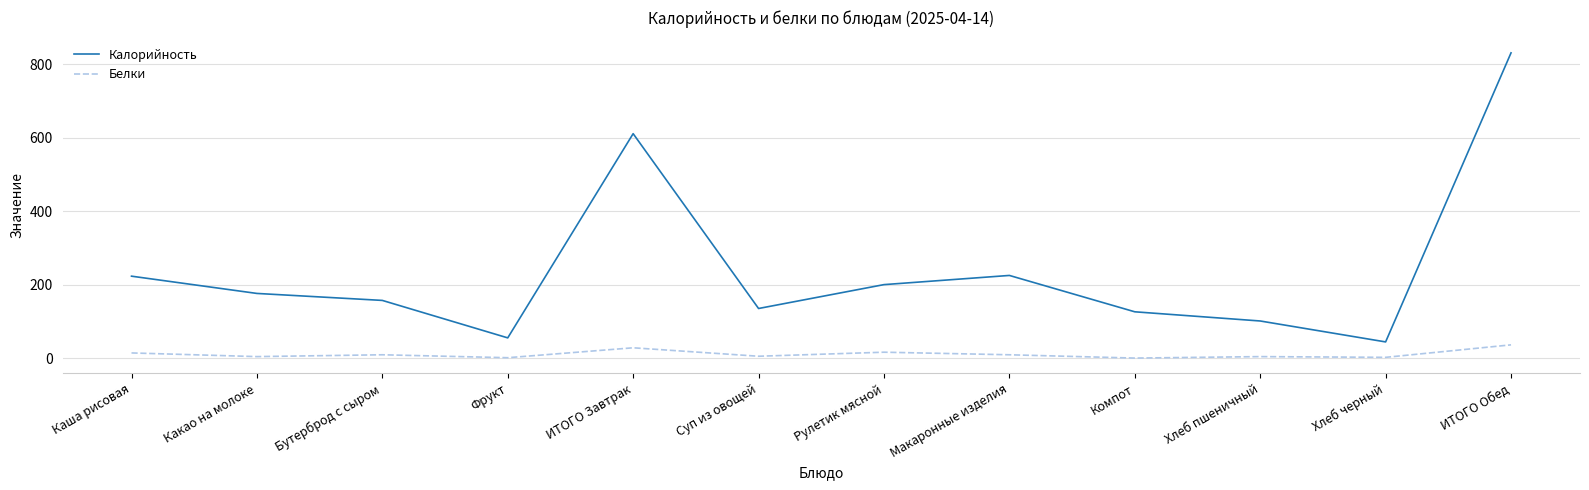

What is the minimum value for Калорийность?

44